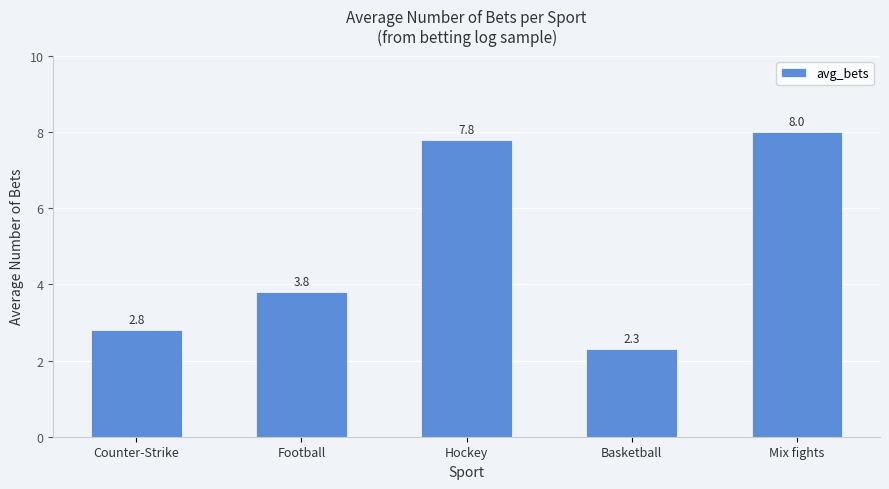

Rank the categories by value from lowest to highest.

Basketball, Counter-Strike, Football, Hockey, Mix fights